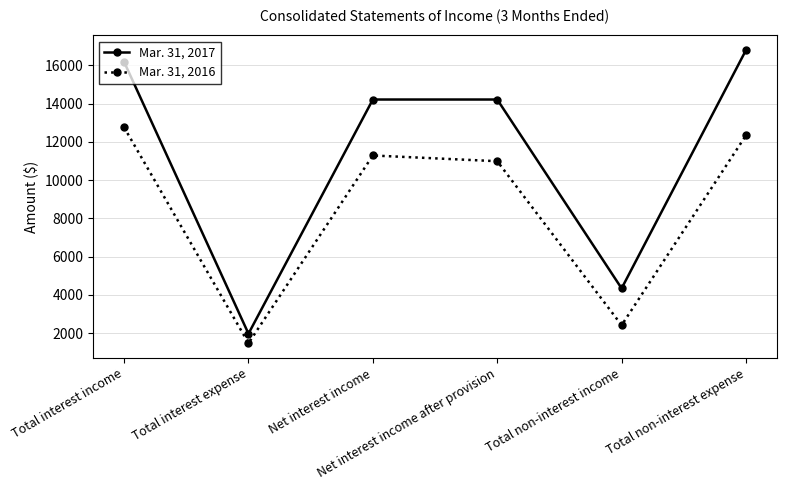

True or false: Mar. 31, 2016 and Mar. 31, 2017 cross at least once.

False